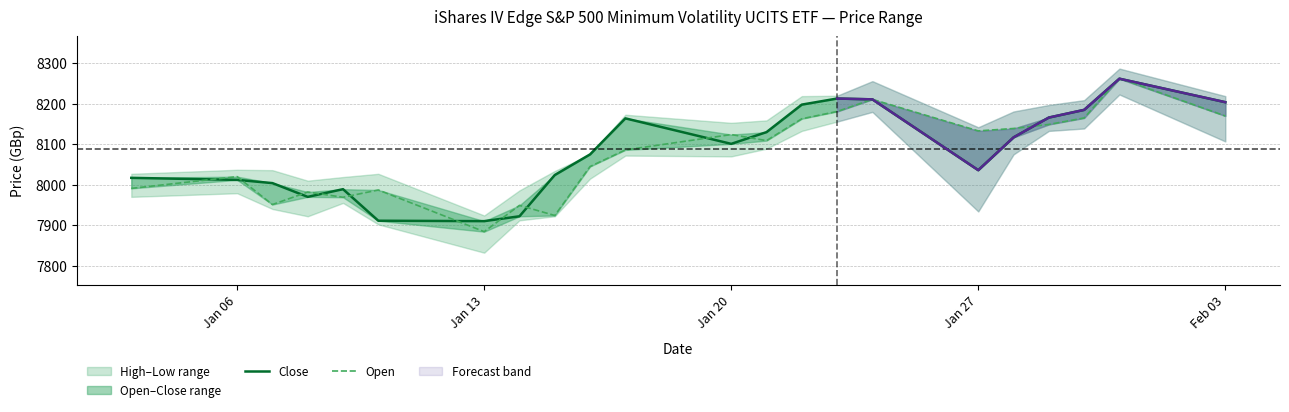

Does the chart display data point markers on the line(s)?

No